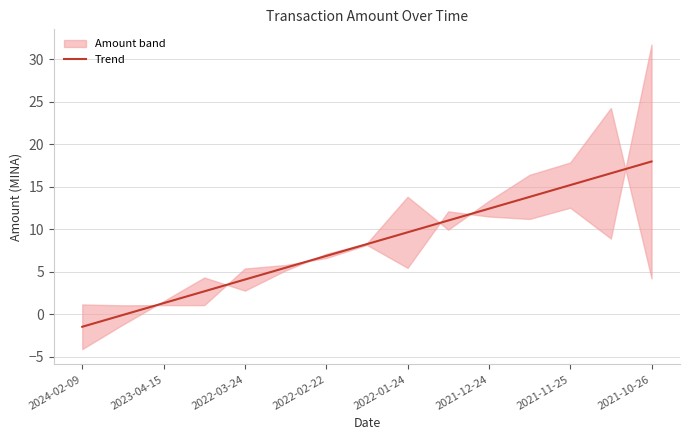

At which label does Trend reach its minimum?

2024-02-09